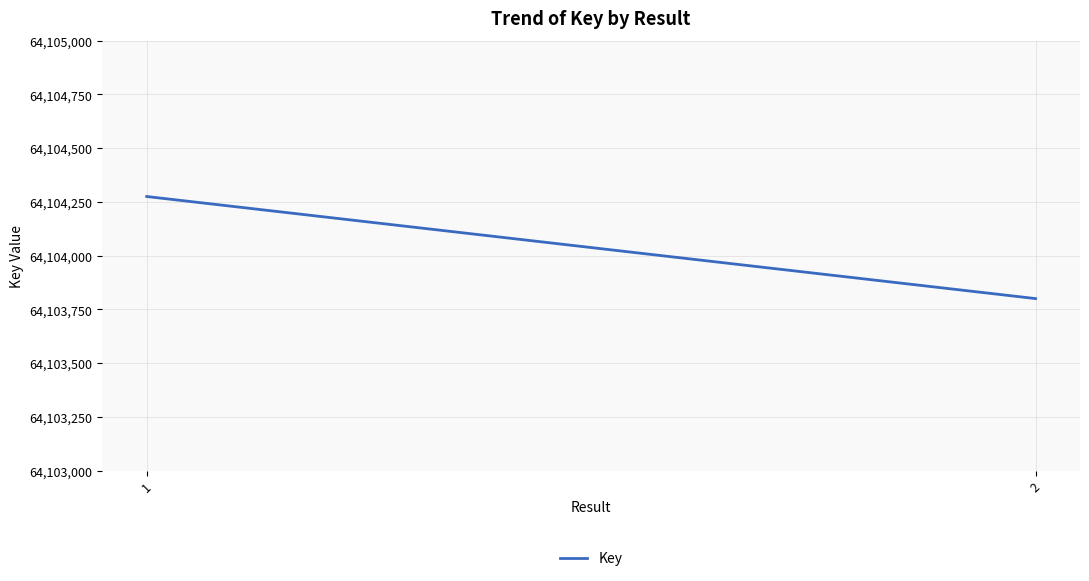

What is the sum of all values?

128208075